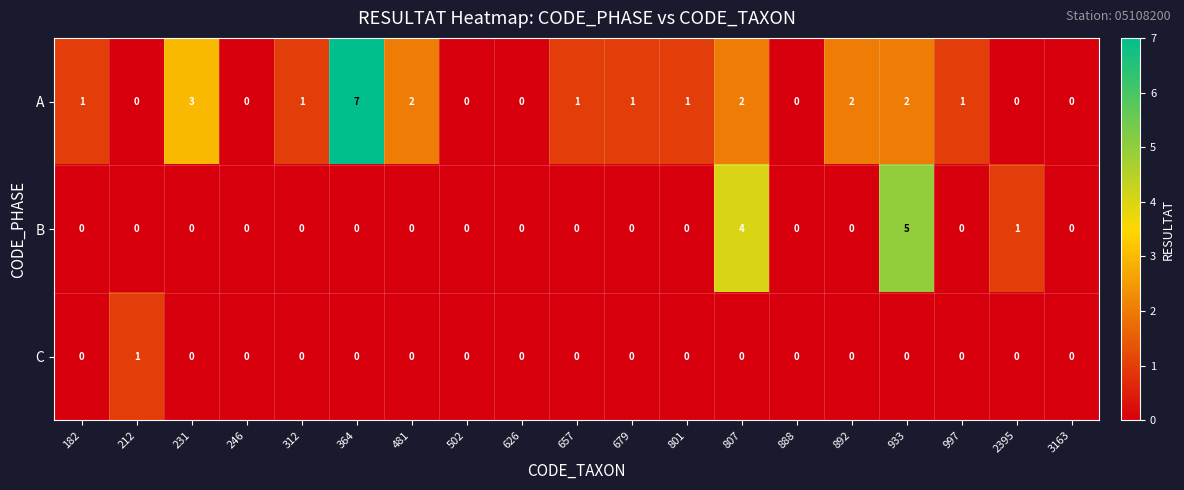

What is the sum of all B values?

10